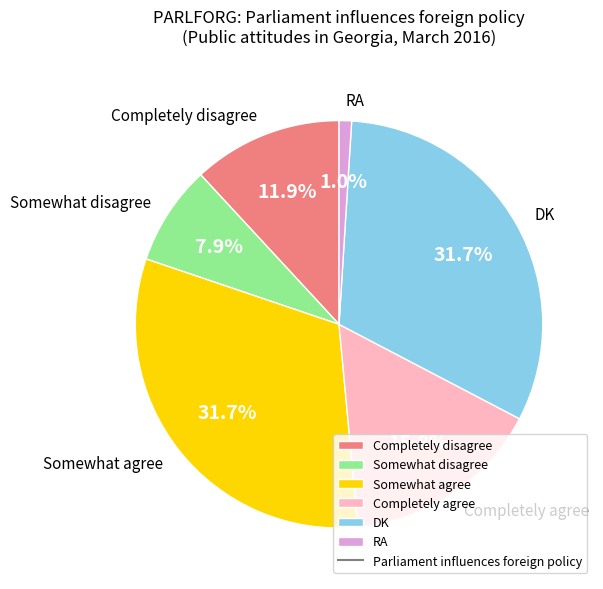

Is there a majority slice in this chart?

No